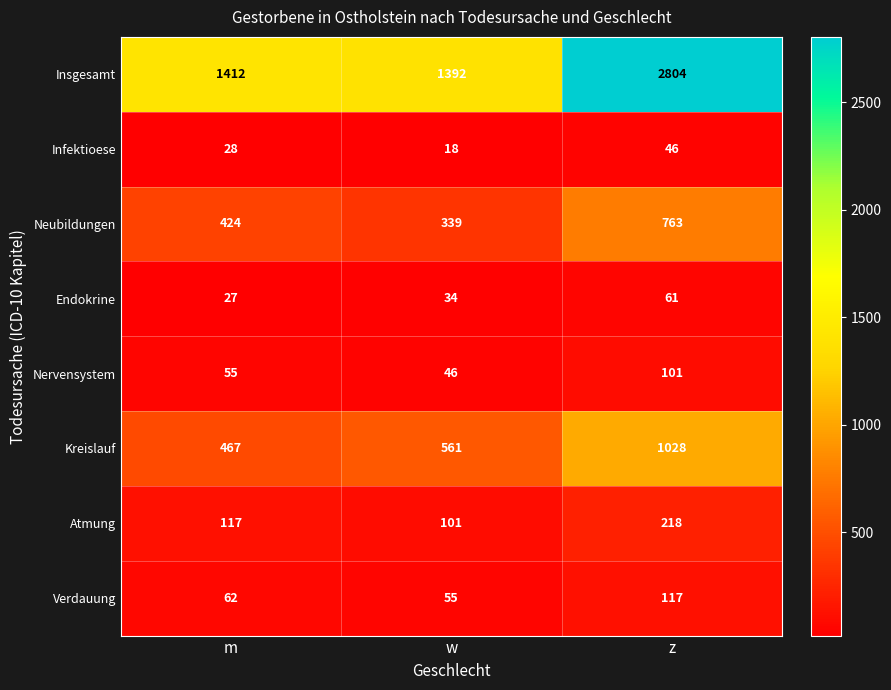

The Endokrine series shows 27 at m. True or false?

True